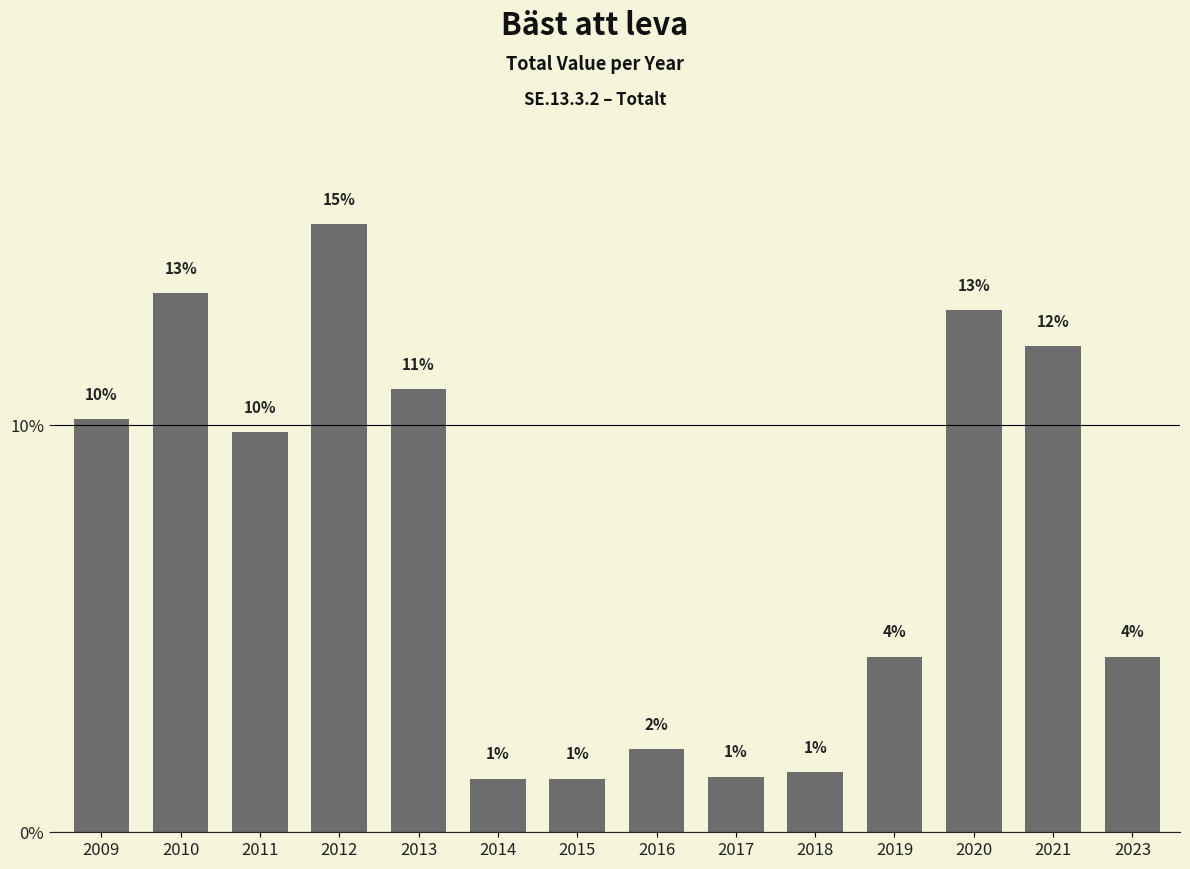

At which category does the chart reach its peak across all series?

2012